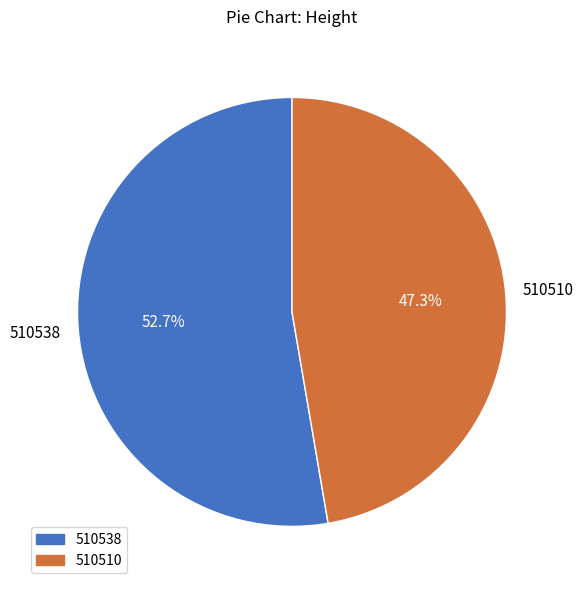

To the nearest percent, what is the difference between the 510510 and 510538 slice percentages?

5%